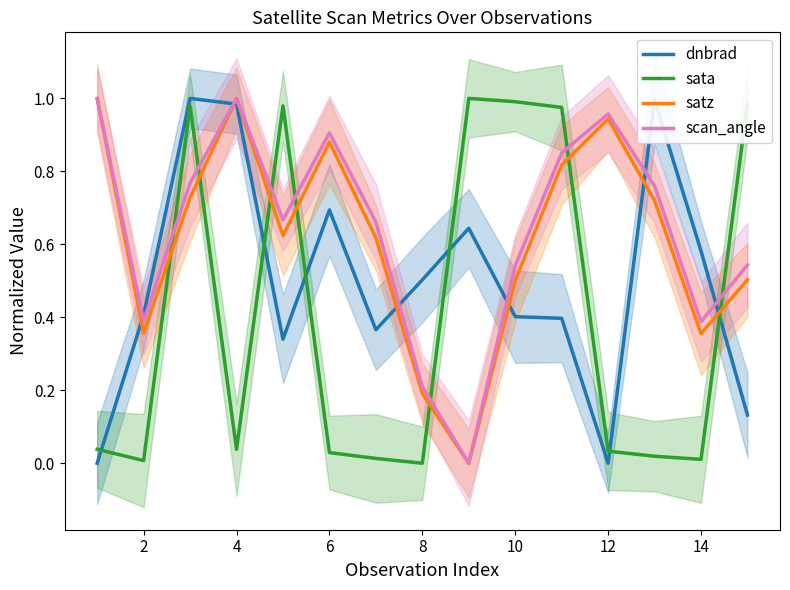

At 14, list the series in order from smallest to largest.

sata, satz, scan_angle, dnbrad